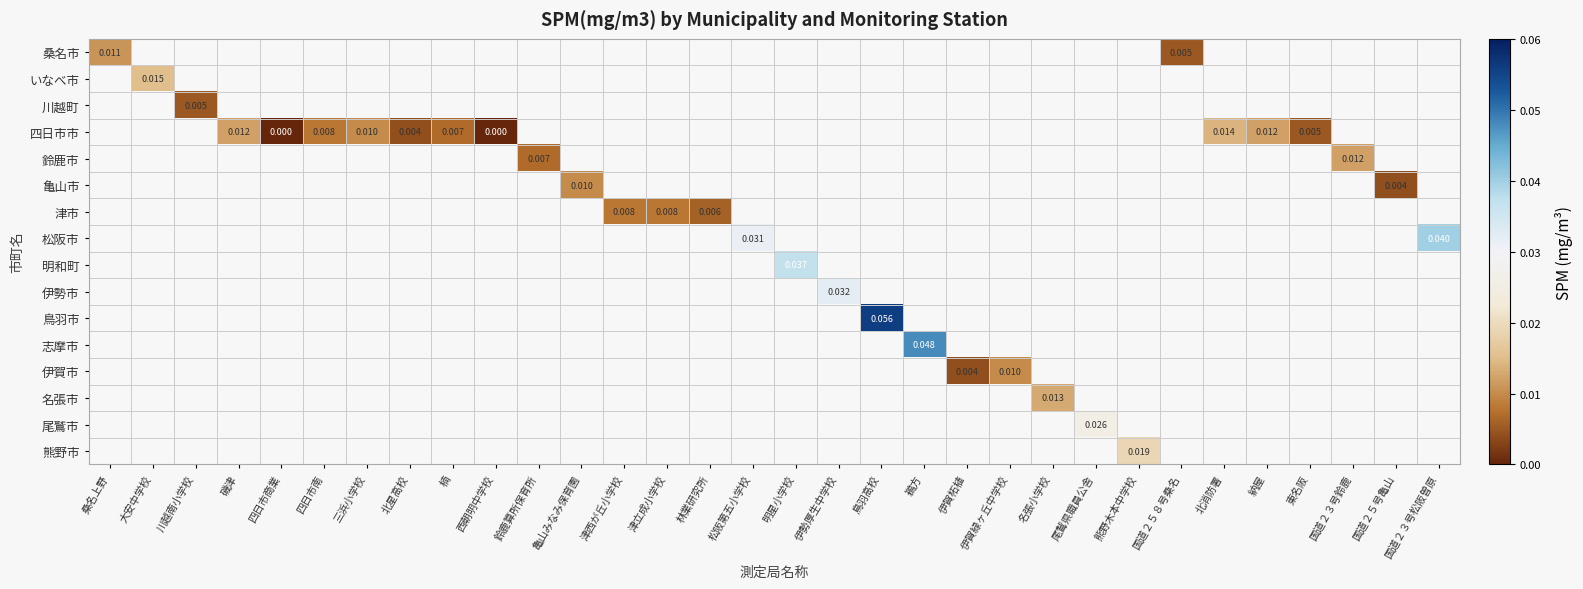

At which category does the chart reach its peak across all series?

鳥羽高校